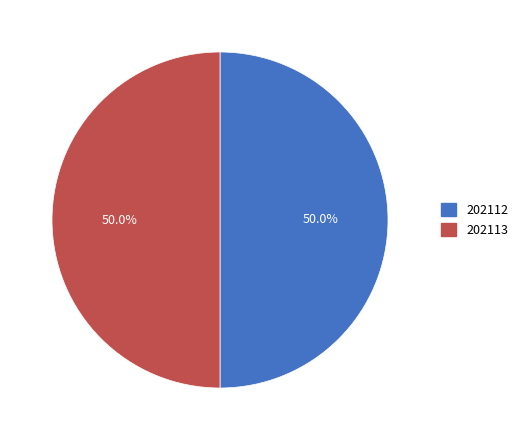

To the nearest percent, what portion does 202113 represent?

50%